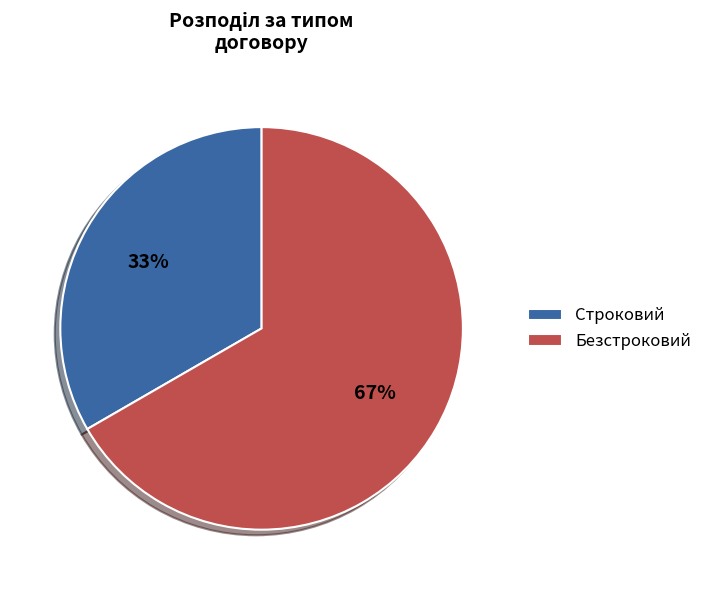

Which slice is the largest?

Безстроковий